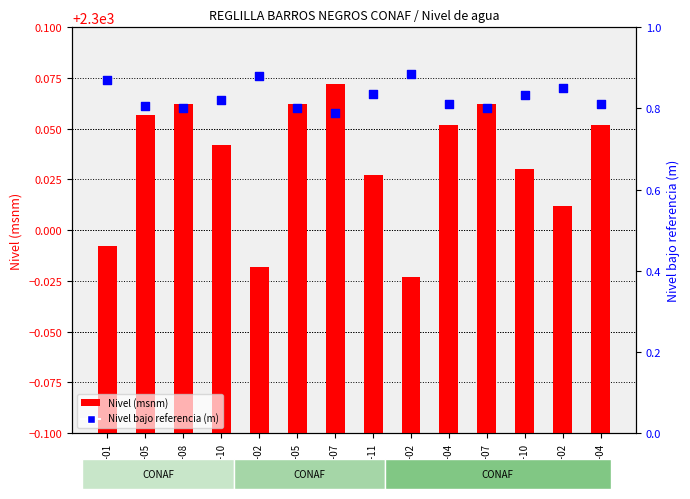

Which series contains the highest Y value?

Nivel bajo referencia (m)